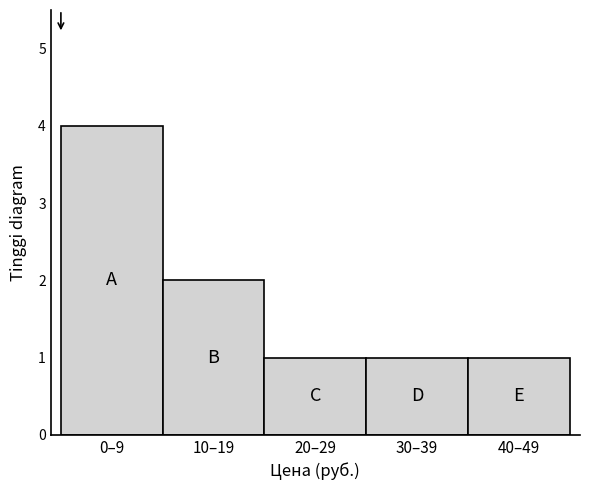

Reading left to right, transcribe all the data shown in this chart.

0–9=4	10–19=2	20–29=1	30–39=1	40–49=1